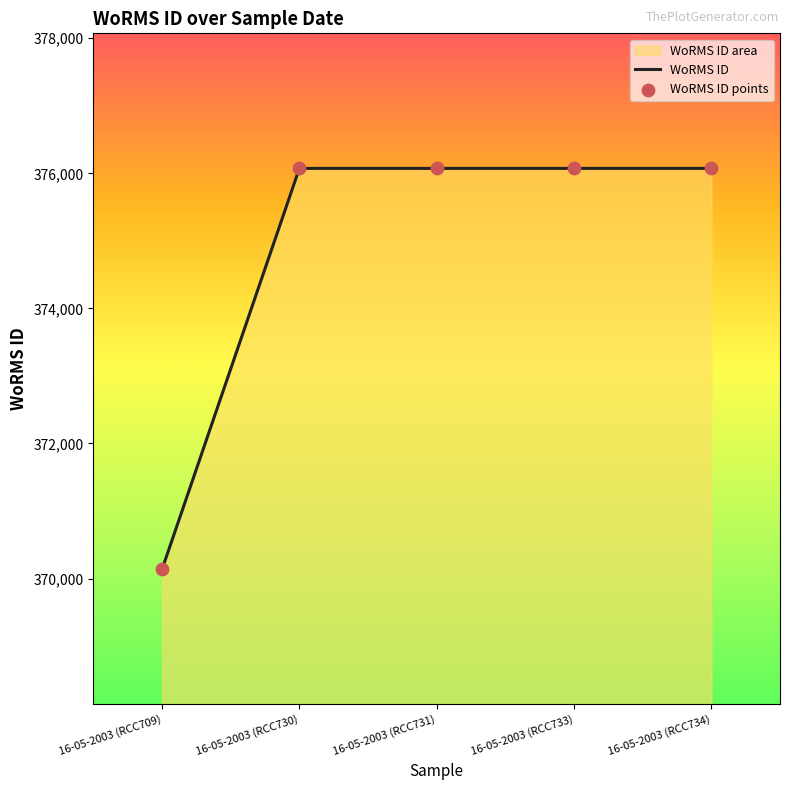

Is the value of WoRMS ID at 16-05-2003 (RCC730) greater than the value of WoRMS ID points at 16-05-2003 (RCC733)?

No